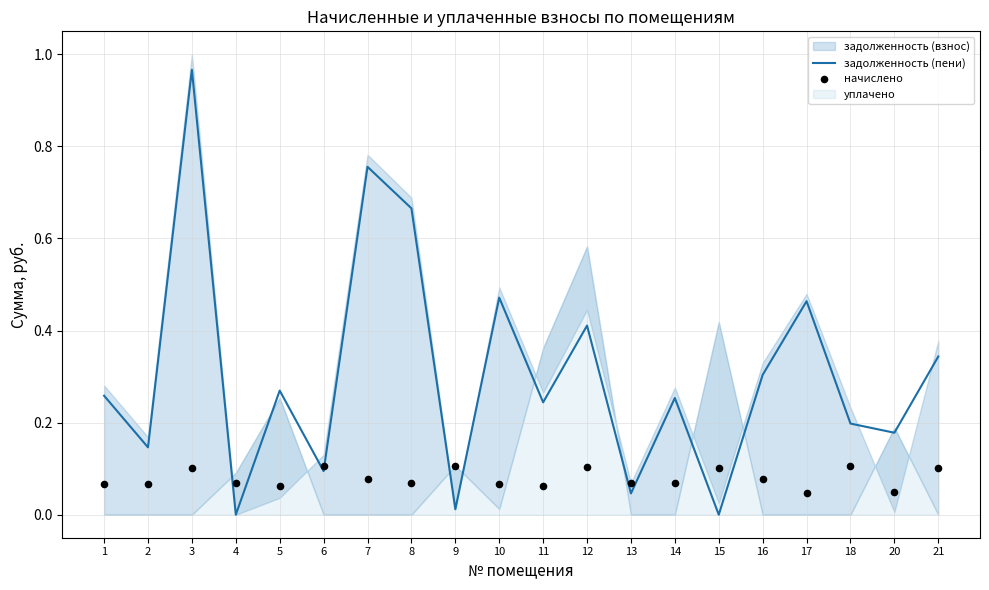

The задолженность (пени) series shows 0.2 at 7. True or false?

False